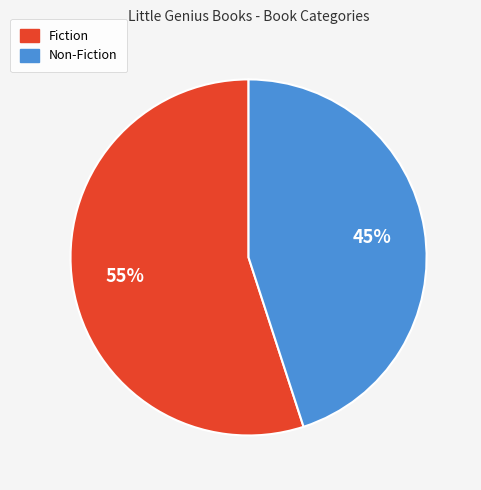

What is the ratio of the value at Non-Fiction to the value at Fiction?

0.8